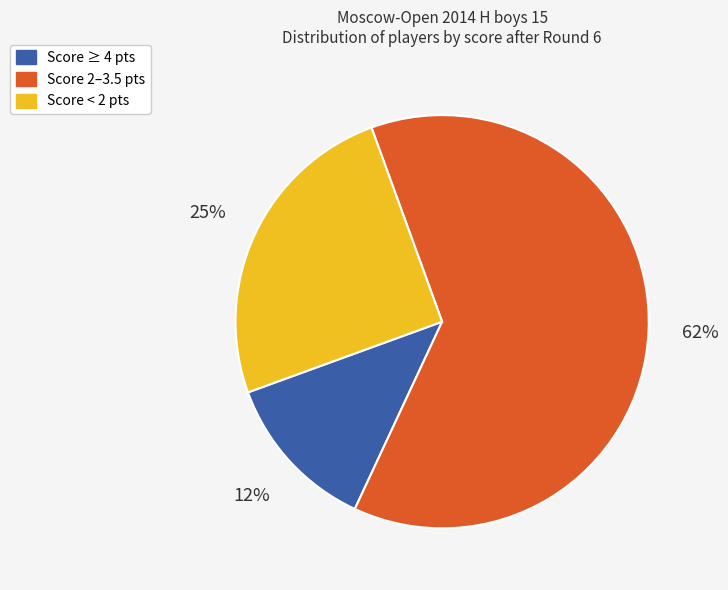

Is there a majority slice in this chart?

Yes